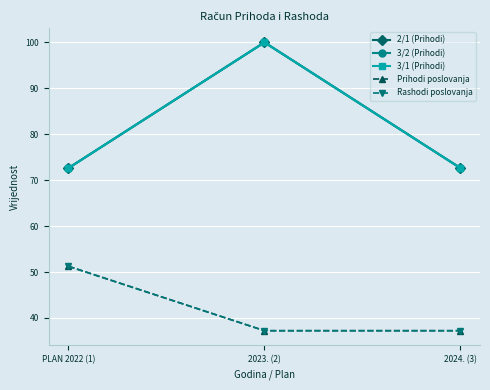

At how many categories does at least one series exceed 78?

1